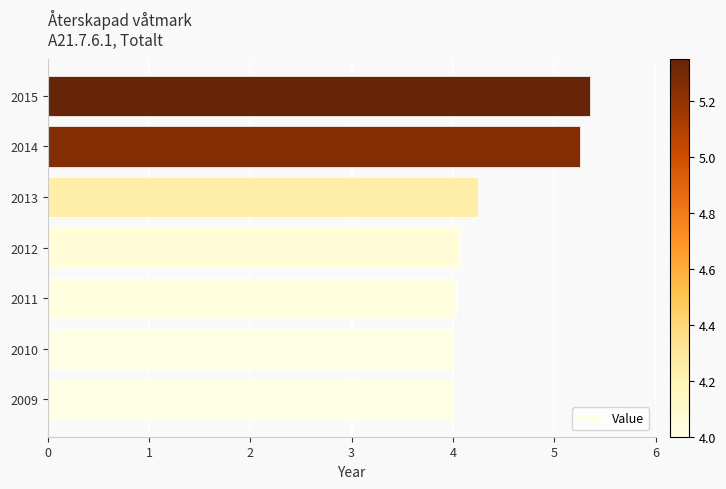

What is the sum of all values?

30.9